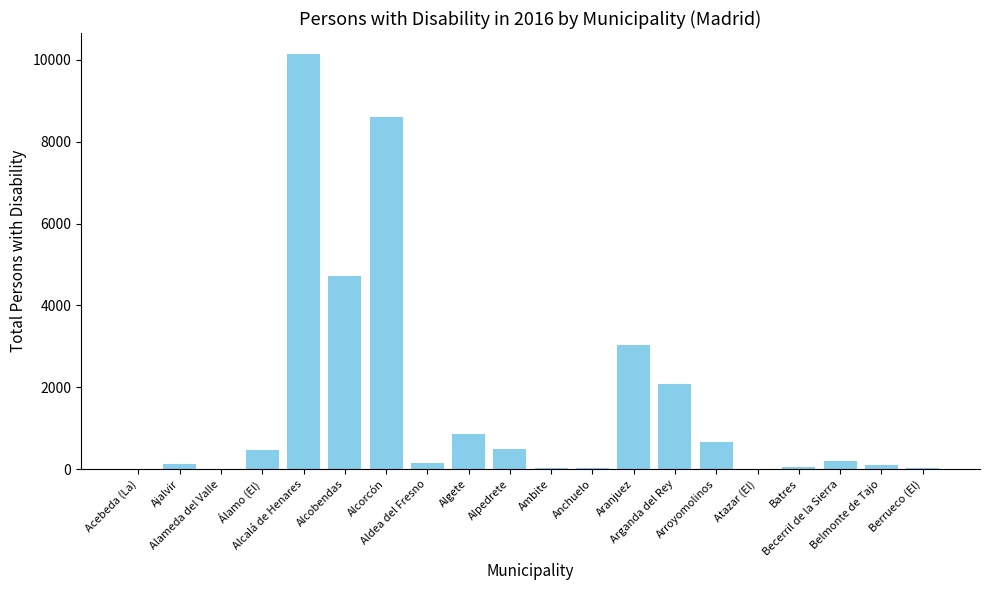

What is the sum of all values?

31875